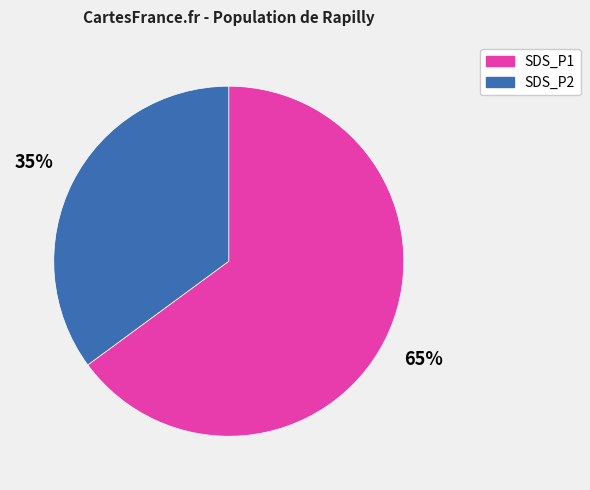

Is there any slice that represents more than half of the pie?

Yes